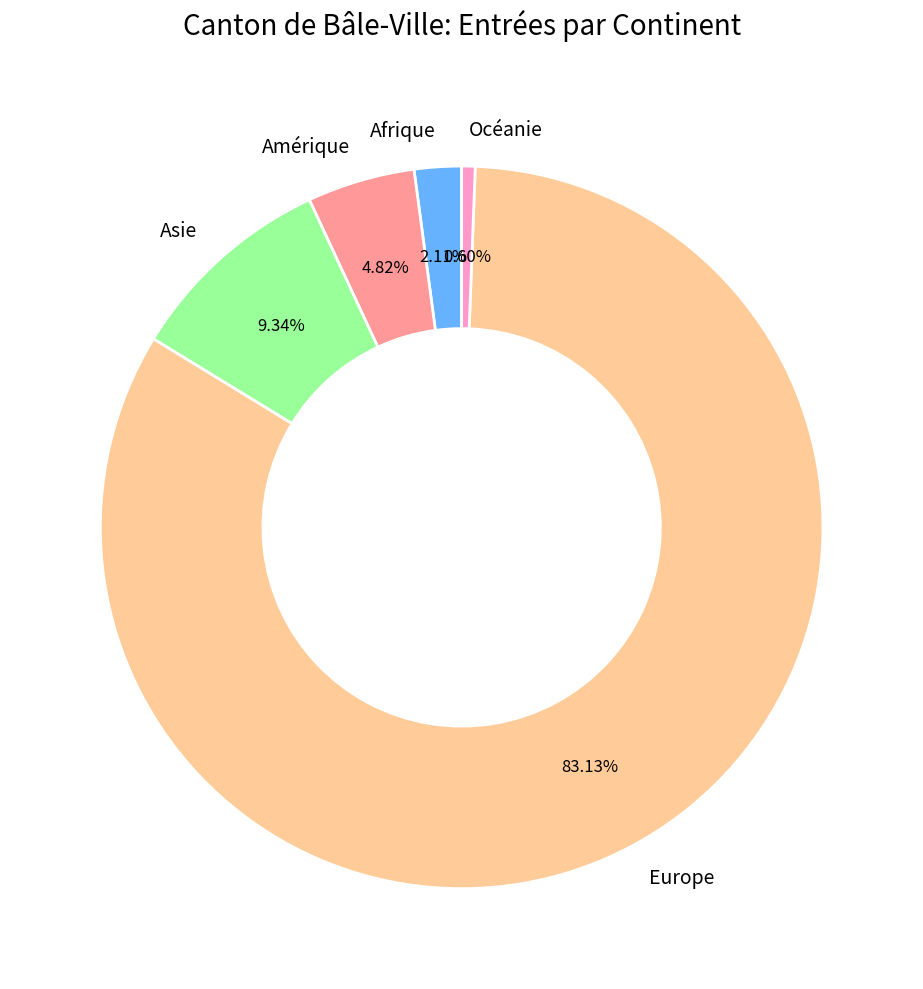

True or false: Asie accounts for 9% of the total.

True